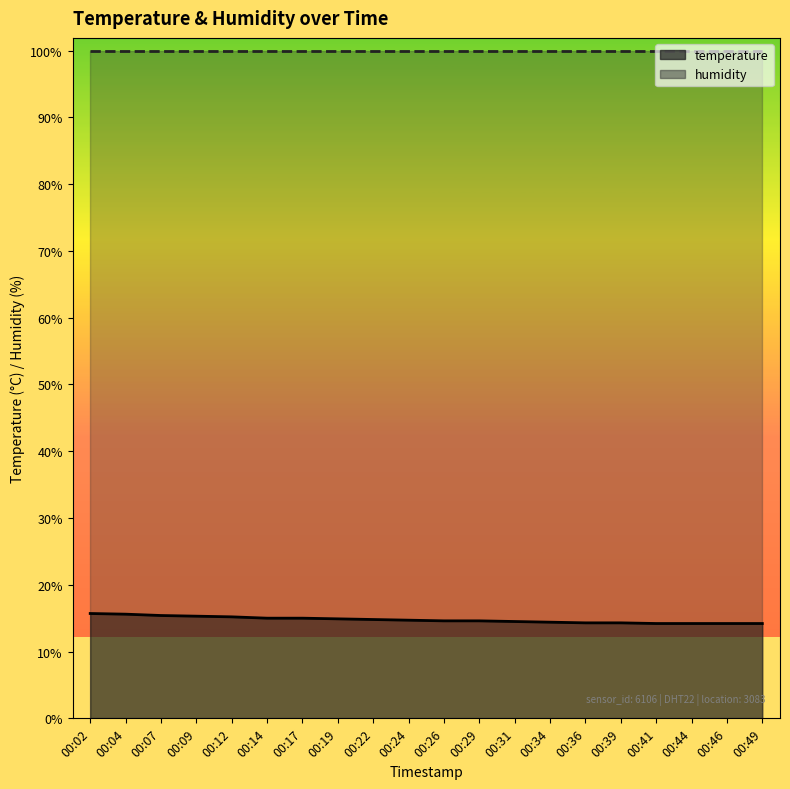

What is the difference between the second highest and second lowest values?

1.4